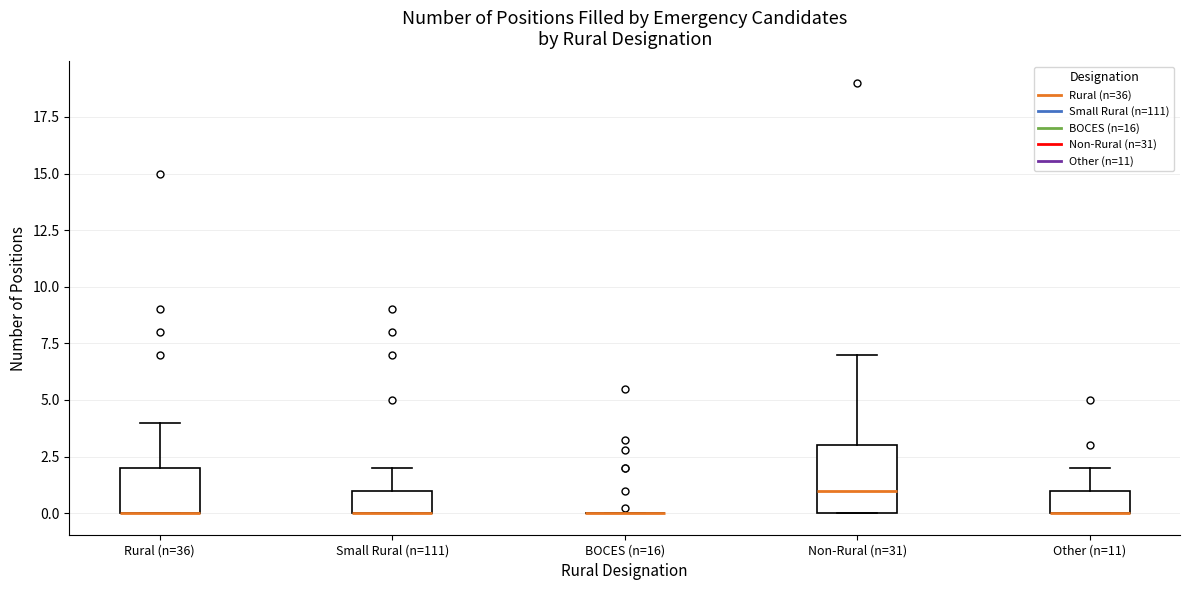

Reading left to right, read every box against the y-axis: the position of its median line, the range the box covers, and the ends of its whiskers. The values are not printed on the chart, so give them approximately, as read against the axis.

Rural (n=36): median 0 (drawn on the box's lower edge), box 0 to 2, whiskers 0 to 4
Small Rural (n=111): median 0 (drawn on the box's lower edge), box 0 to 1, whiskers 0 to 2
BOCES (n=16): box collapsed to a line at 0, whiskers 0 to 0
Non-Rural (n=31): median 1, box 0 to 3, whiskers 0 to 7
Other (n=11): median 0 (drawn on the box's lower edge), box 0 to 1, whiskers 0 to 2